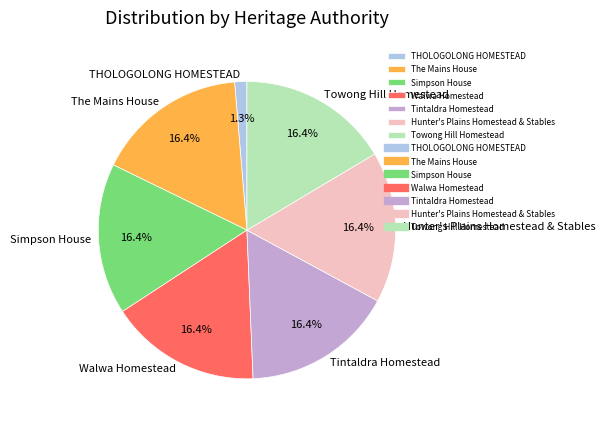

To the nearest percent, what portion does Hunter's Plains Homestead & Stables represent?

16%